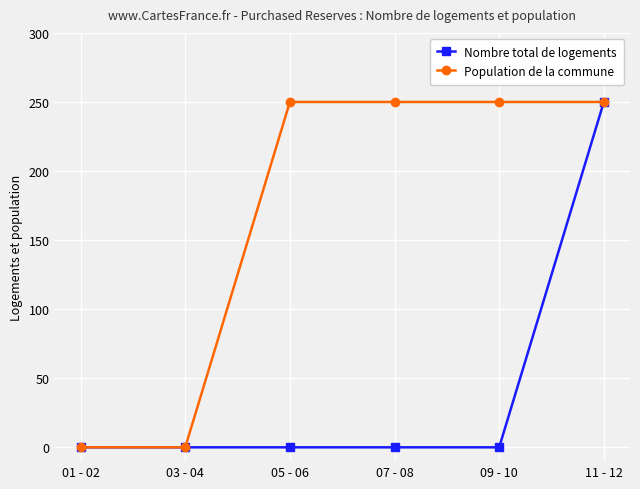

Does the chart have visible grid lines?

Yes